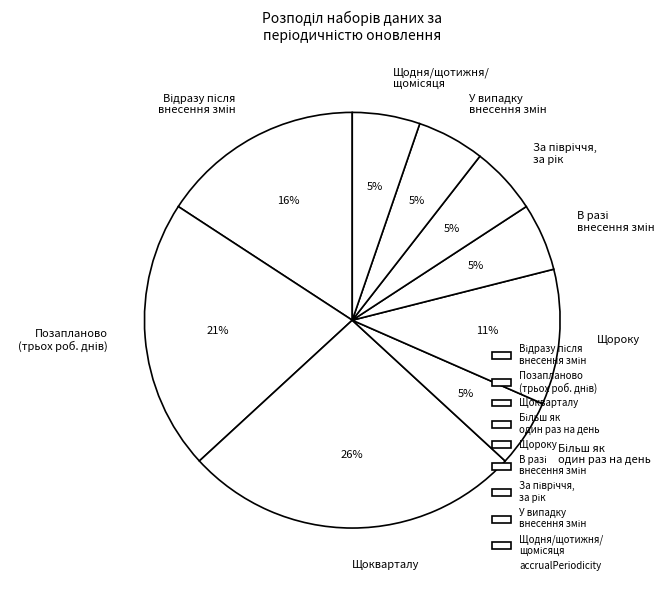

Count the number of slices in the pie.

9